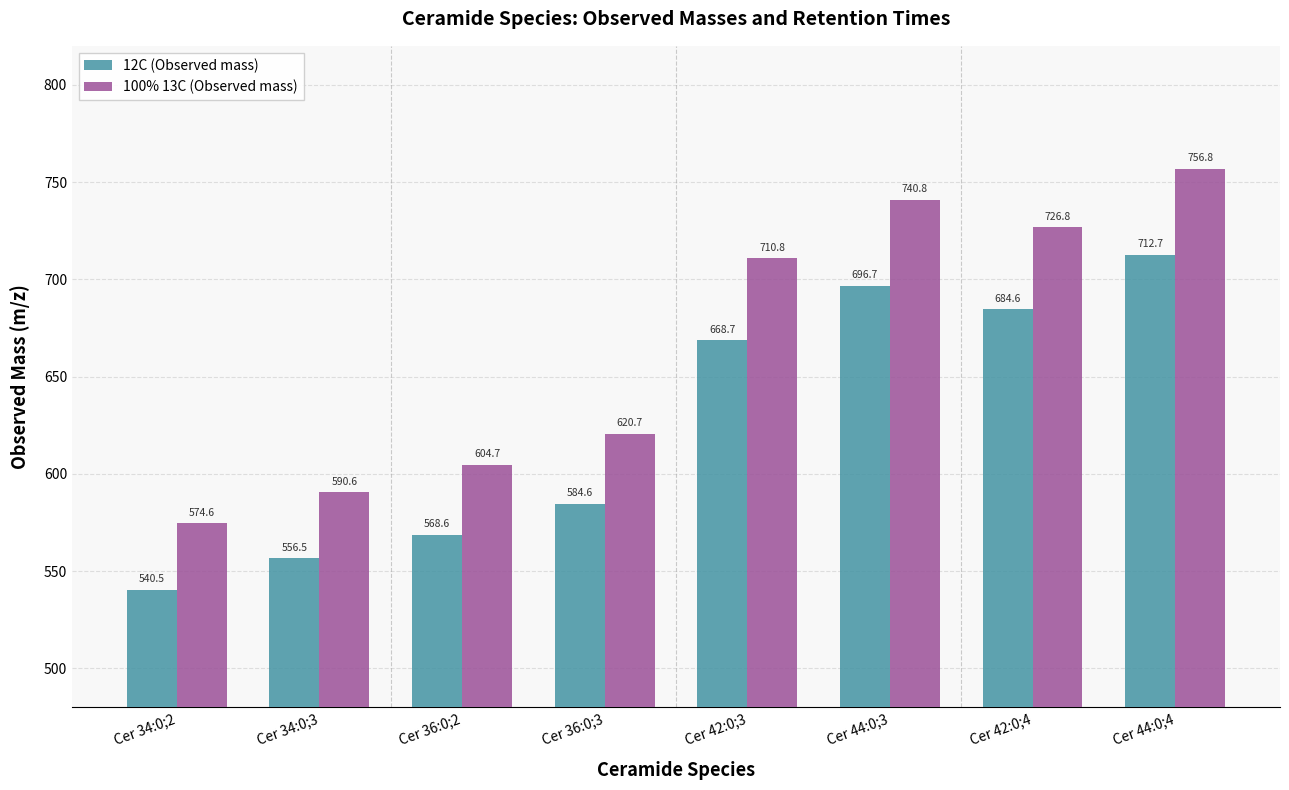

What is the average value of the 100% 13C (Observed mass) series?

665.7